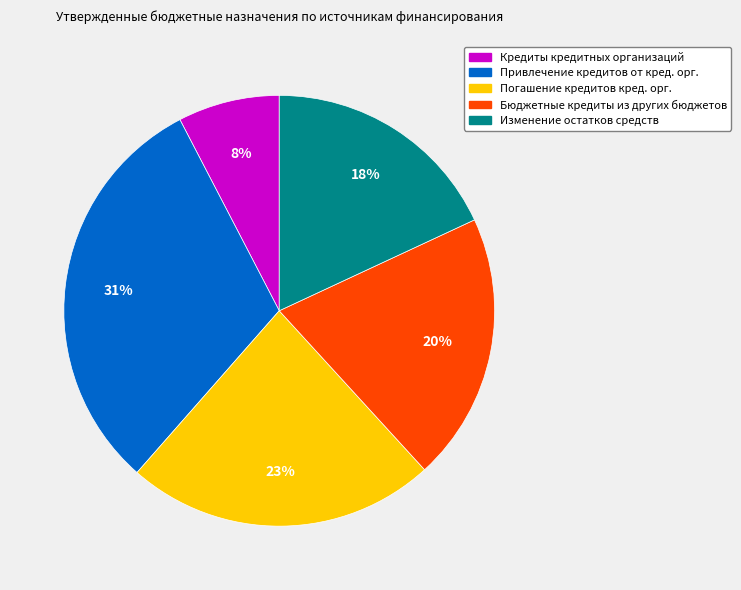

What is the ratio of the value at Бюджетные кредиты из других бюджетов to the value at Погашение кредитов кред. орг.?

0.9